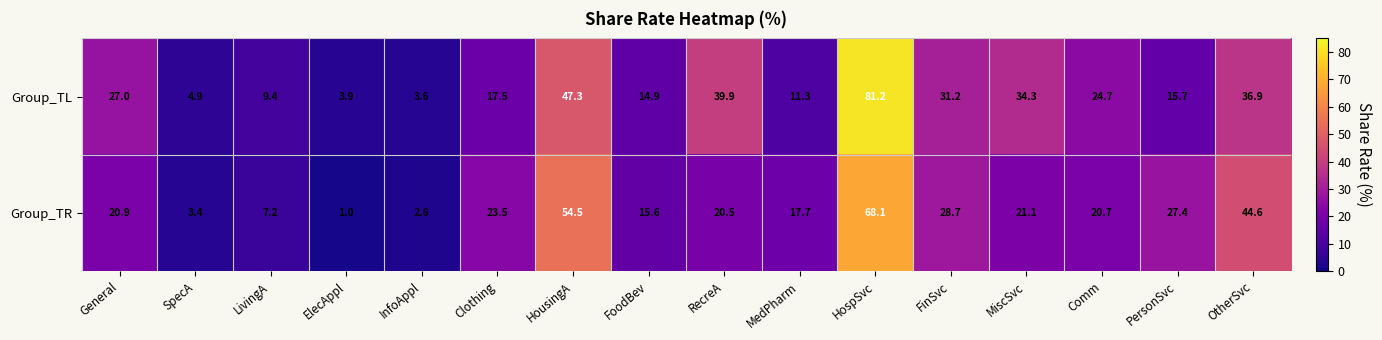

Between FinSvc and Comm, which series saw the biggest shift?

Group_TR